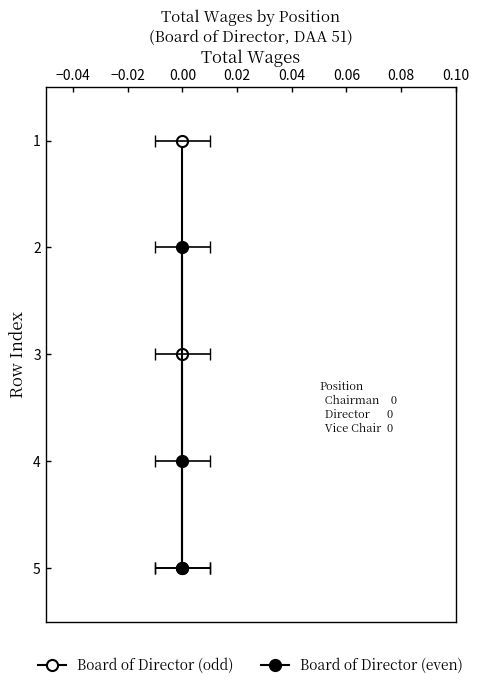

How many lines are shown in the chart?

2